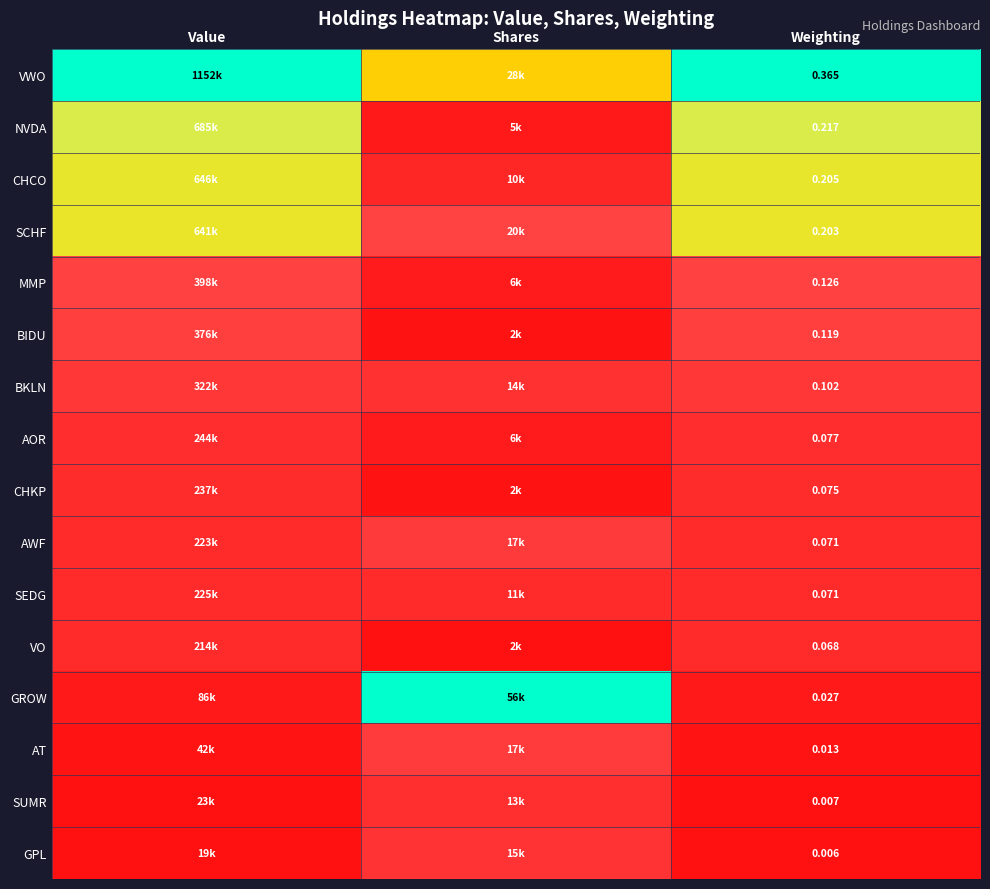

At Value, list the series in order from smallest to largest.

GPL, SUMR, AT, GROW, VO, AWF, SEDG, CHKP, AOR, BKLN, BIDU, MMP, SCHF, CHCO, NVDA, VWO